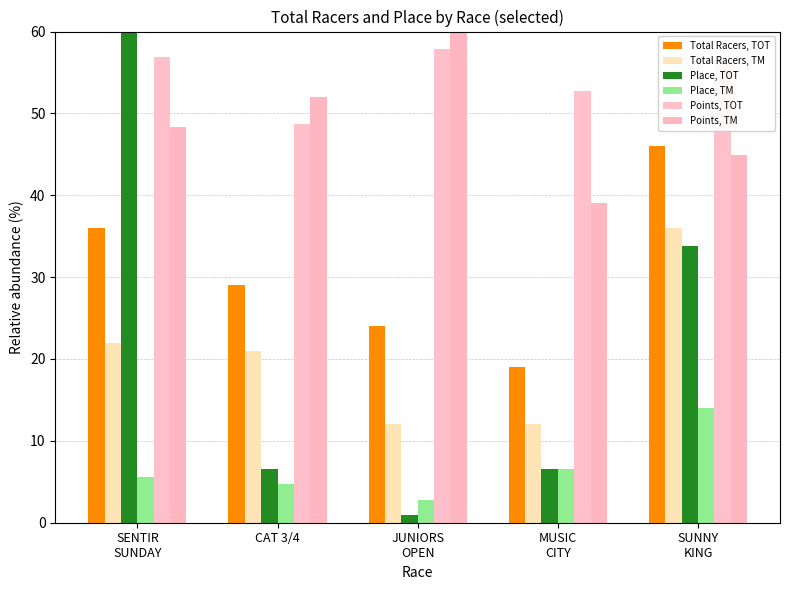

The value of Place, TOT at JUNIORS
OPEN is 1.3. True or false?

False